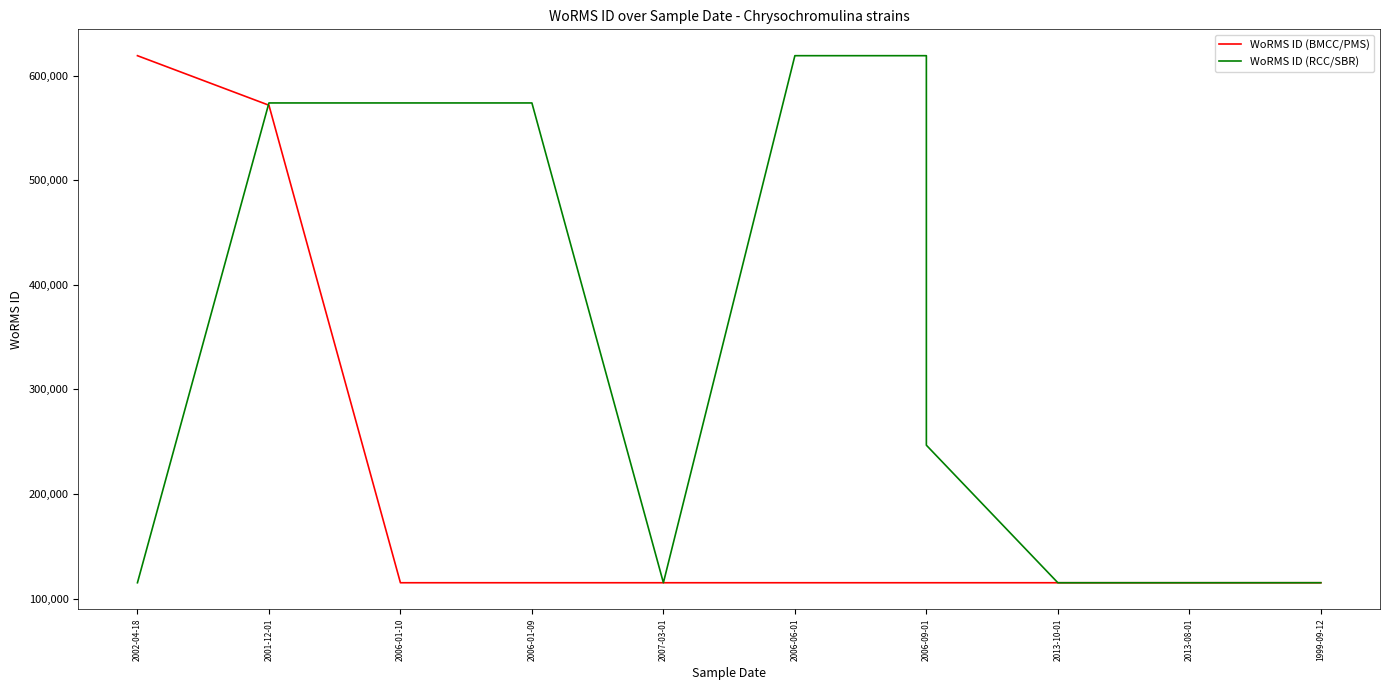

Rank the series at 1999-09-12 from highest to lowest value.

WoRMS ID (RCC/SBR), WoRMS ID (BMCC/PMS)